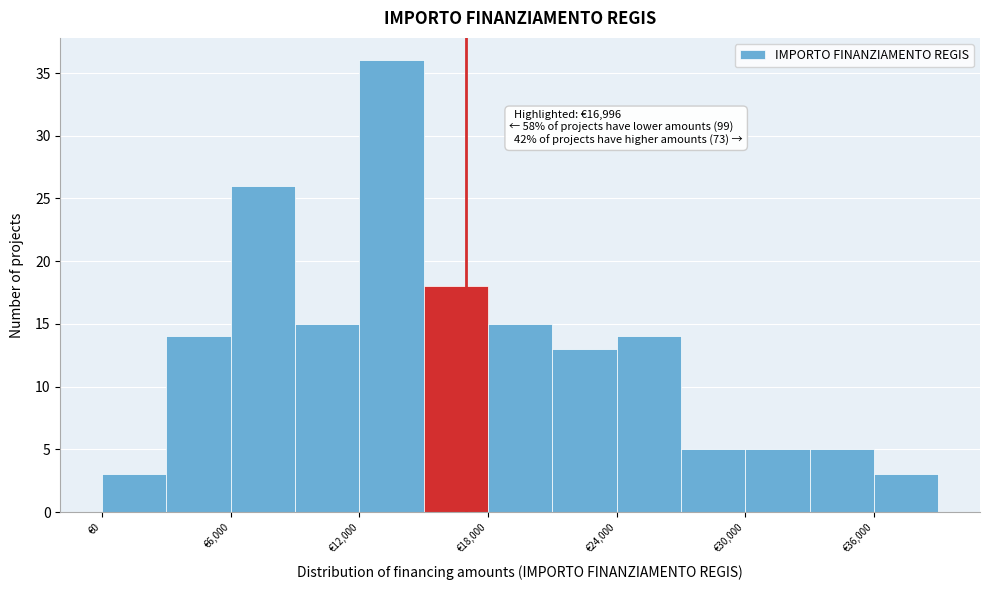

Around what value on the x-axis is the tallest bar? Give the approximate position of its centre, as read against the axis.

14000